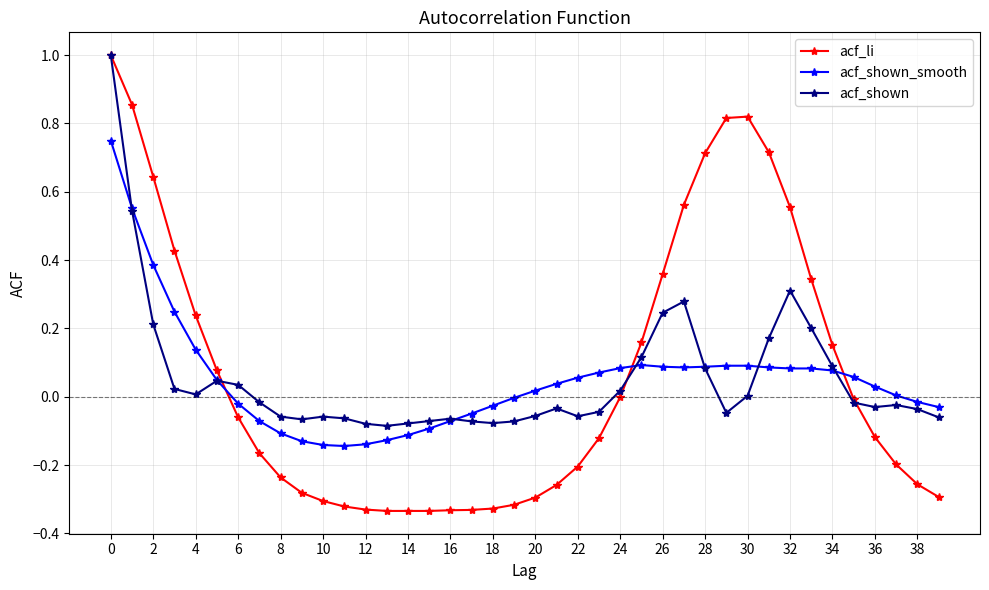

How many series are shown in this chart?

3